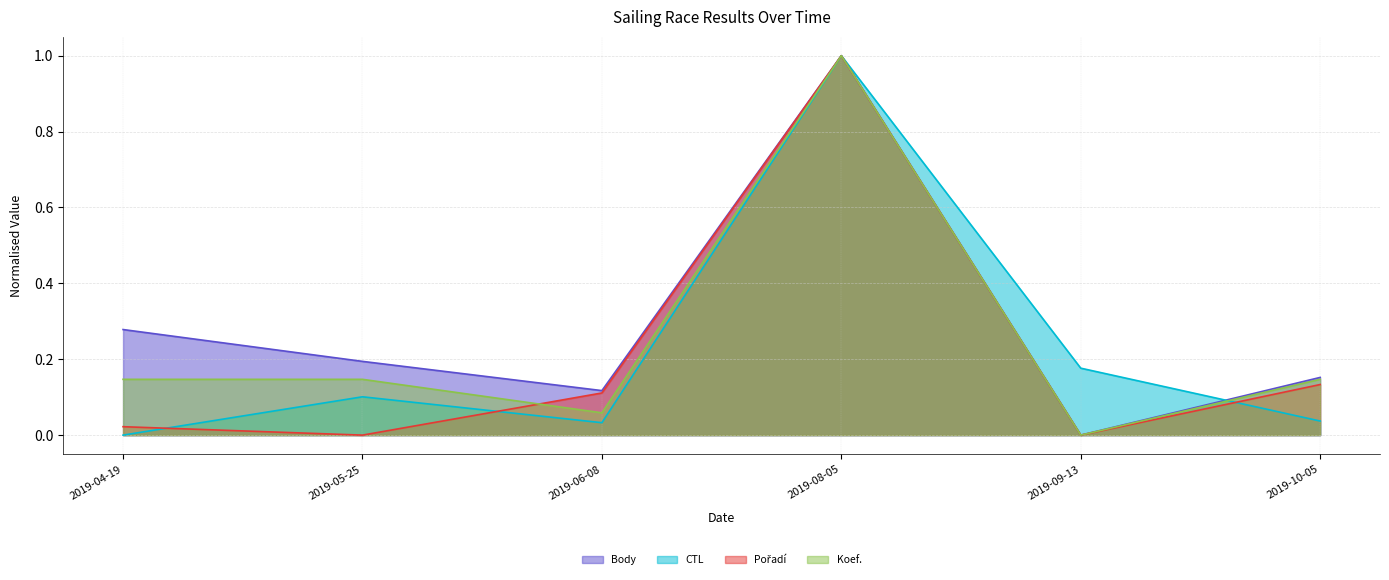

How many values in the CTL series exceed 0?

5